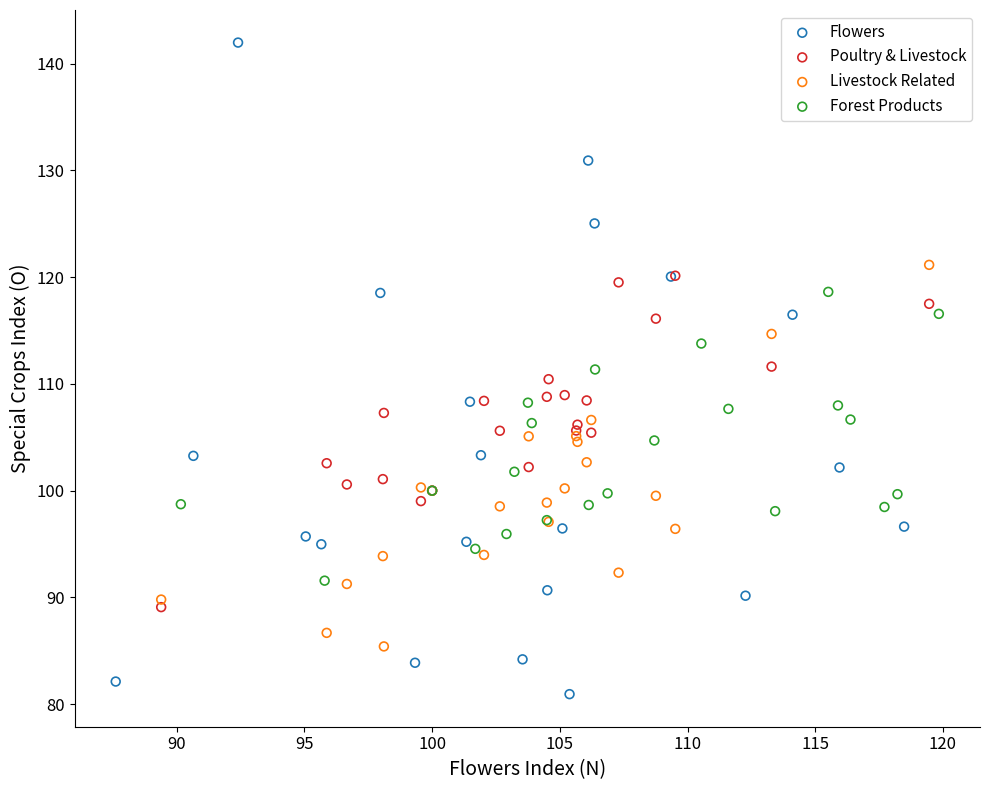

Which series has the widest spread of Y values?

Flowers